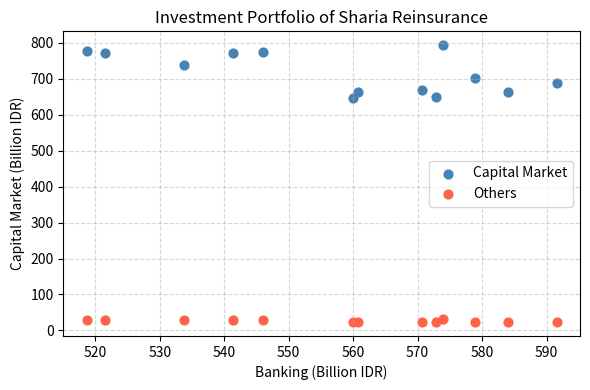

Which series reaches the maximum Y coordinate?

Capital Market